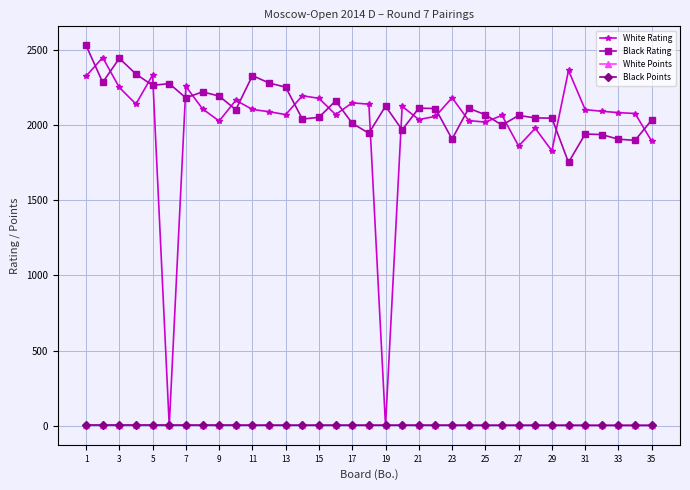

How many values in the White Points series are below 4?

13